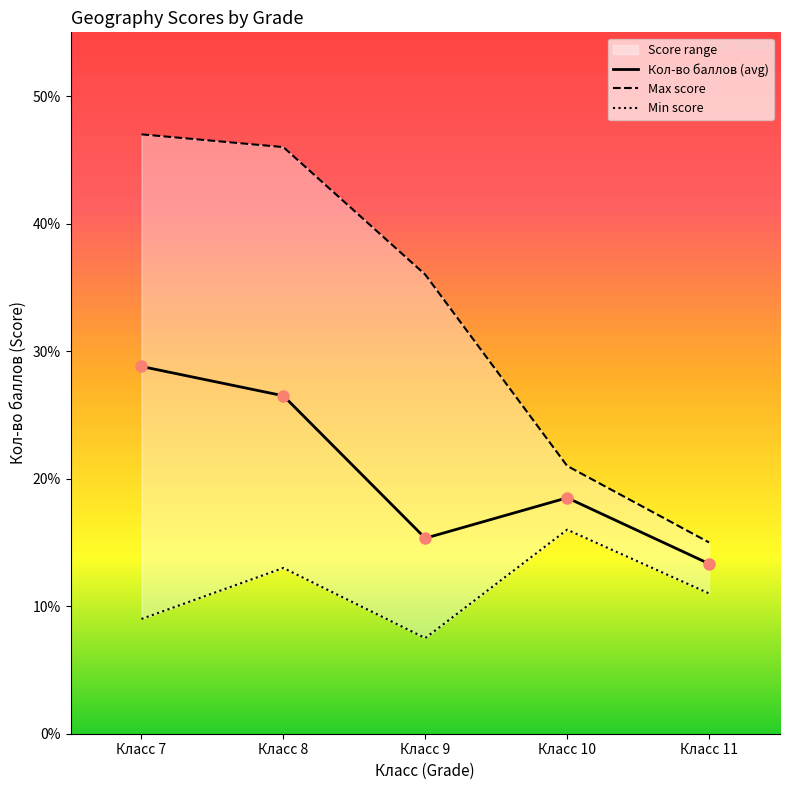

How many data points in Max score are less than 36?

2